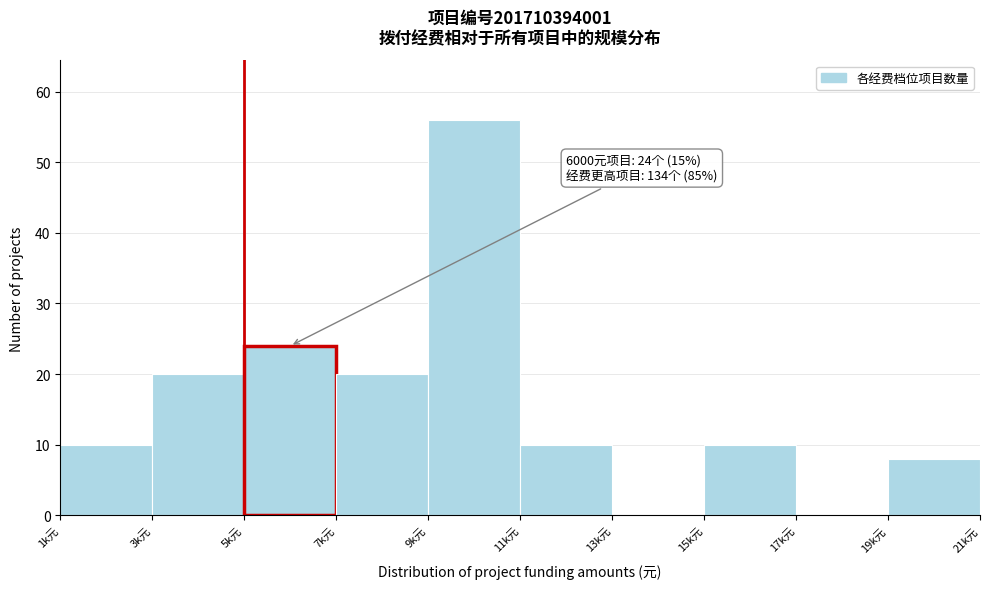

Reading right to left, transcribe all the data shown in this chart.

19k元=8	17k元=0	15k元=10	13k元=0	11k元=10	9k元=56	7k元=20	5k元=24	3k元=20	1k元=10